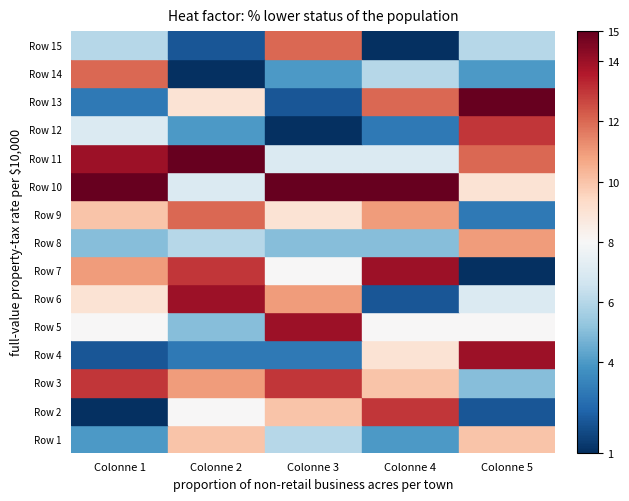

Reading right to left, what are all the values shown in this chart?

Row 1: 10	4	6	10	4
Row 2: 2	13	10	8	1
Row 3: 5	10	13	11	13
Row 4: 14	9	3	3	2
Row 5: 8	8	14	5	8
Row 6: 7	2	11	14	9
Row 7: 1	14	8	13	11
Row 8: 11	5	5	6	5
Row 9: 3	11	9	12	10
Row 10: 9	15	15	7	15
Row 11: 12	7	7	15	14
Row 12: 13	3	1	4	7
Row 13: 15	12	2	9	3
Row 14: 4	6	4	1	12
Row 15: 6	1	12	2	6